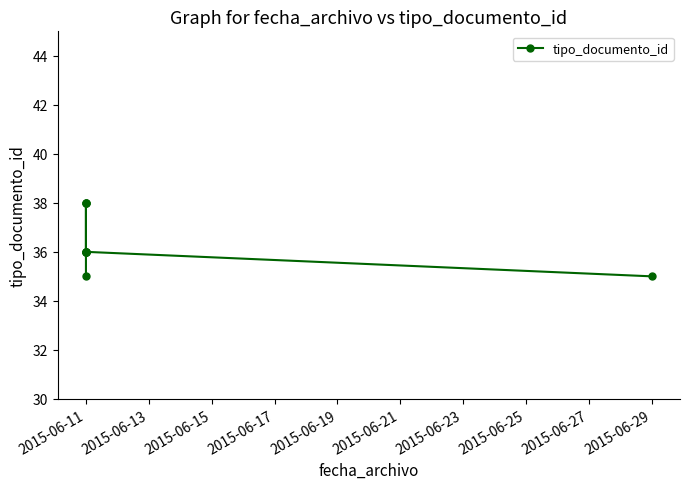

Count the number of categories in the chart.

10